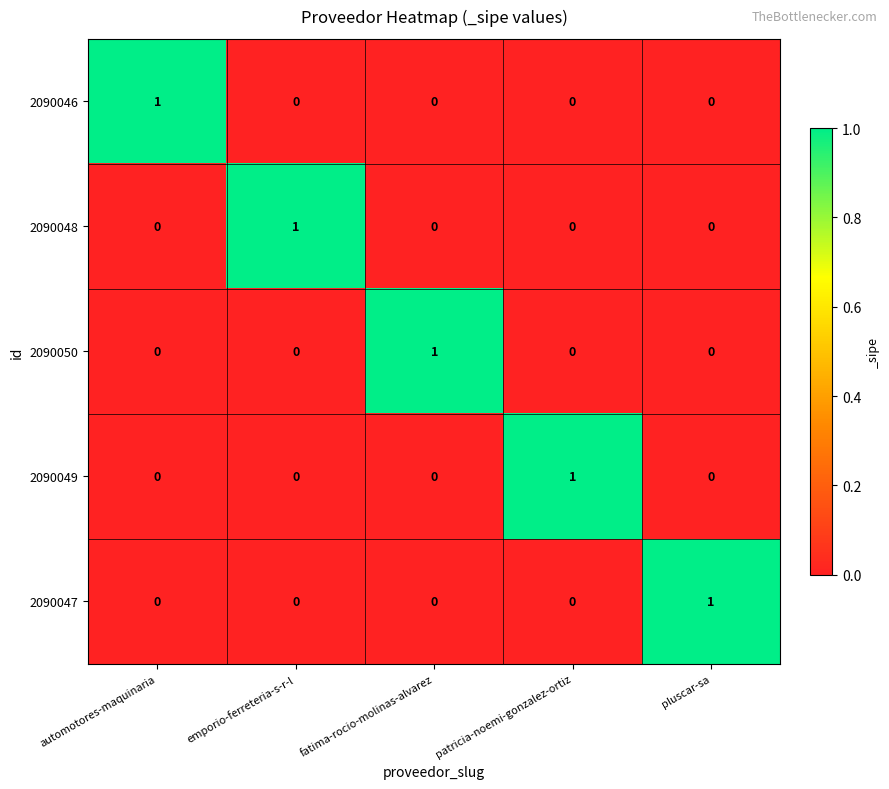

What is the total value across all series at emporio-ferreteria-s-r-l?

1